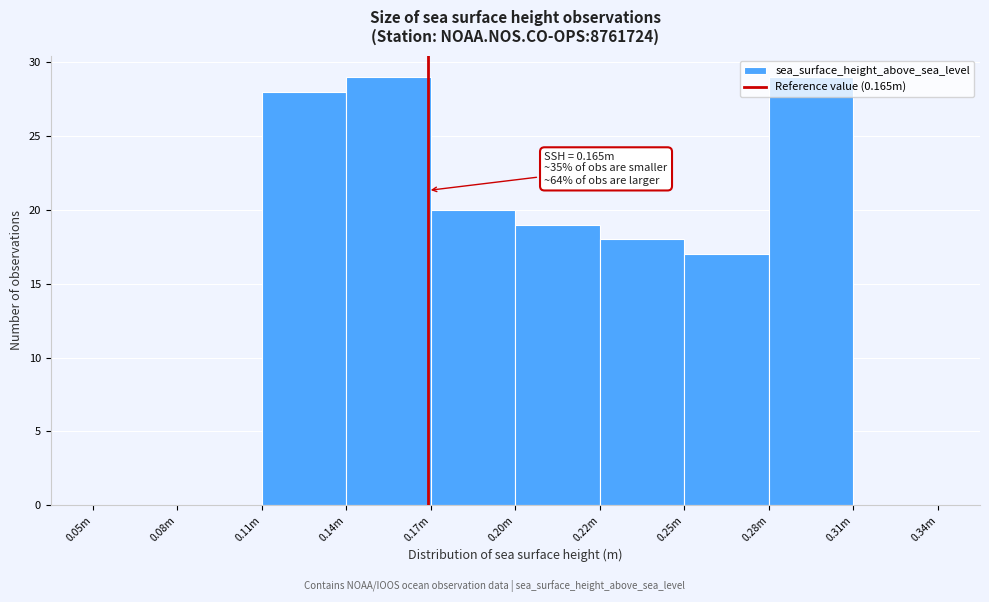

What is the maximum value shown in the chart?

29